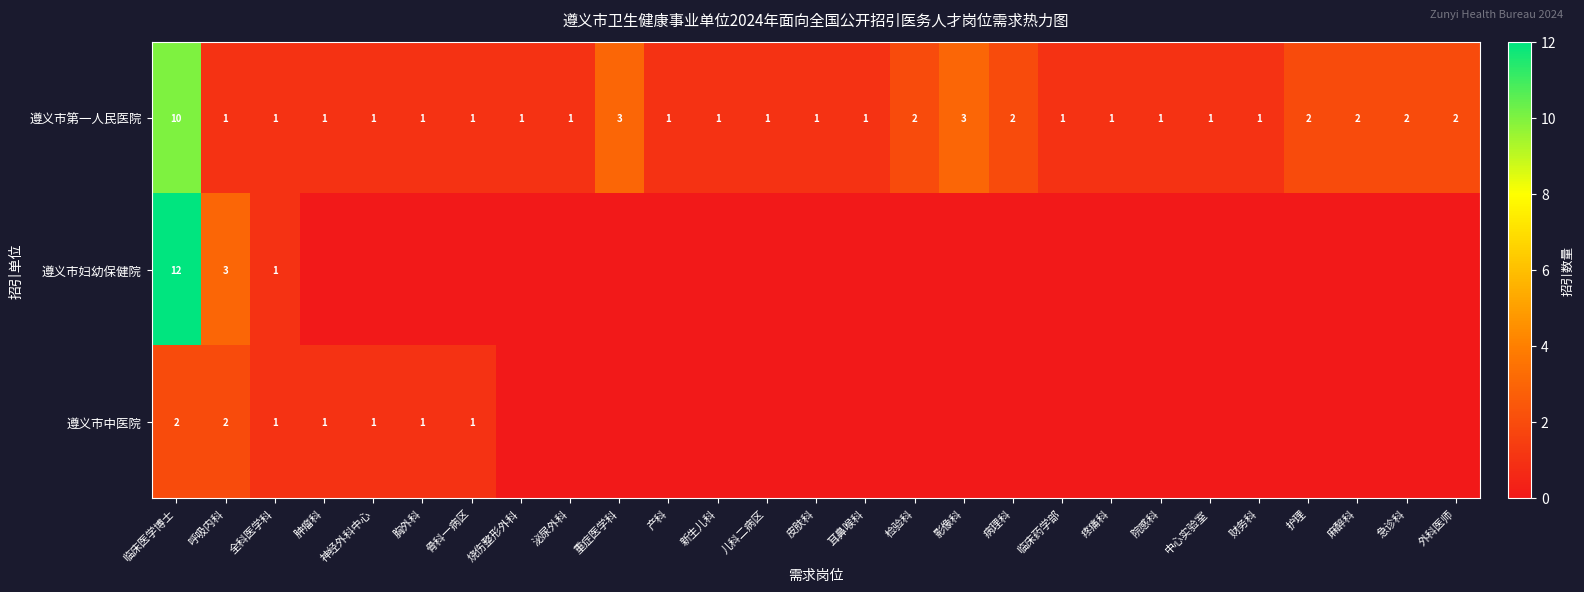

At which category is the sum across all series the highest?

临床医学博士